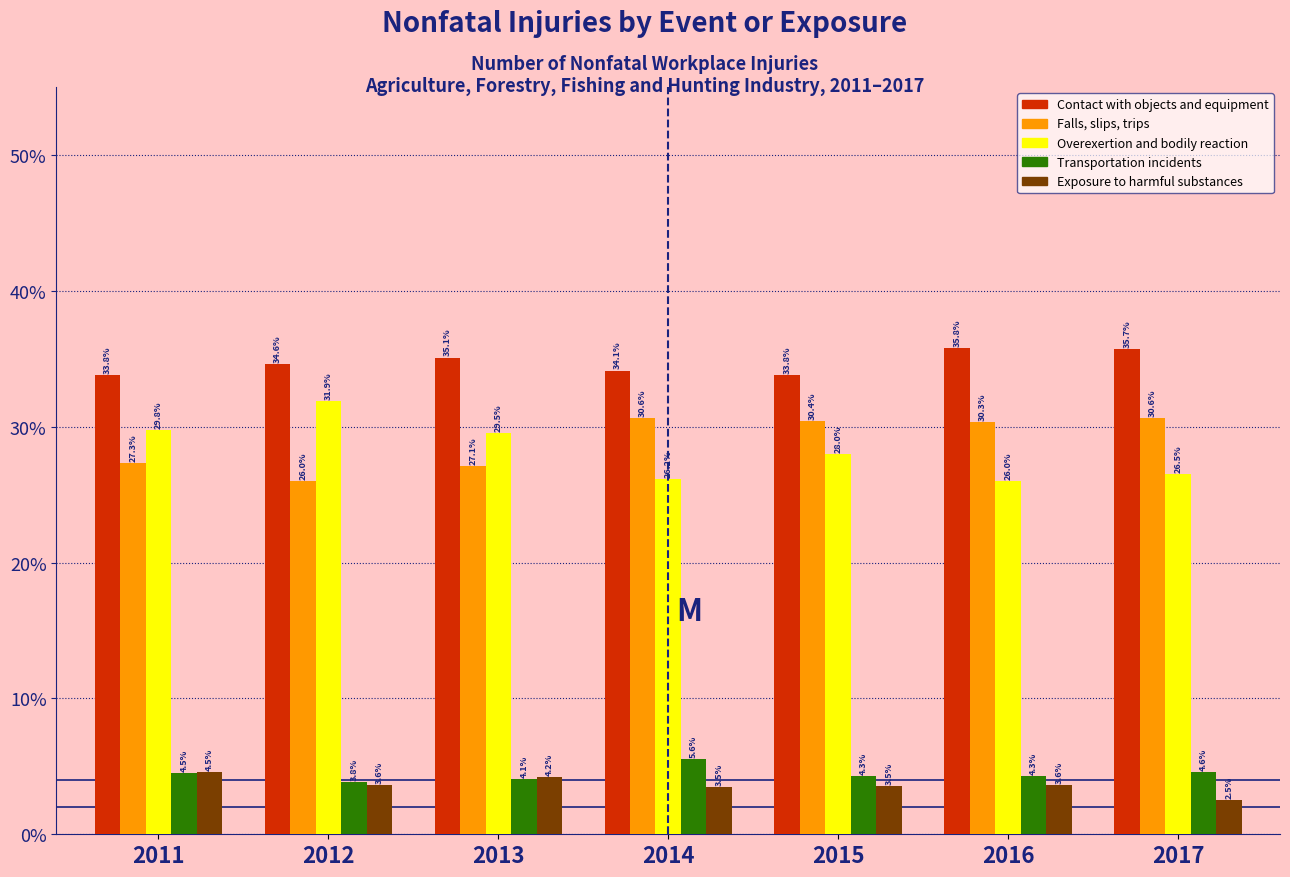

Reading left to right, extract all data points from this chart.

Contact with objects and equipment: 33.8	34.6	35.1	34.1	33.8	35.8	35.7
Falls, slips, trips: 27.3	26.0	27.1	30.6	30.4	30.3	30.6
Overexertion and bodily reaction: 29.8	31.9	29.5	26.2	28.0	26.0	26.5
Transportation incidents: 4.5	3.8	4.1	5.6	4.3	4.3	4.6
Exposure to harmful substances: 4.5	3.6	4.2	3.5	3.5	3.6	2.5